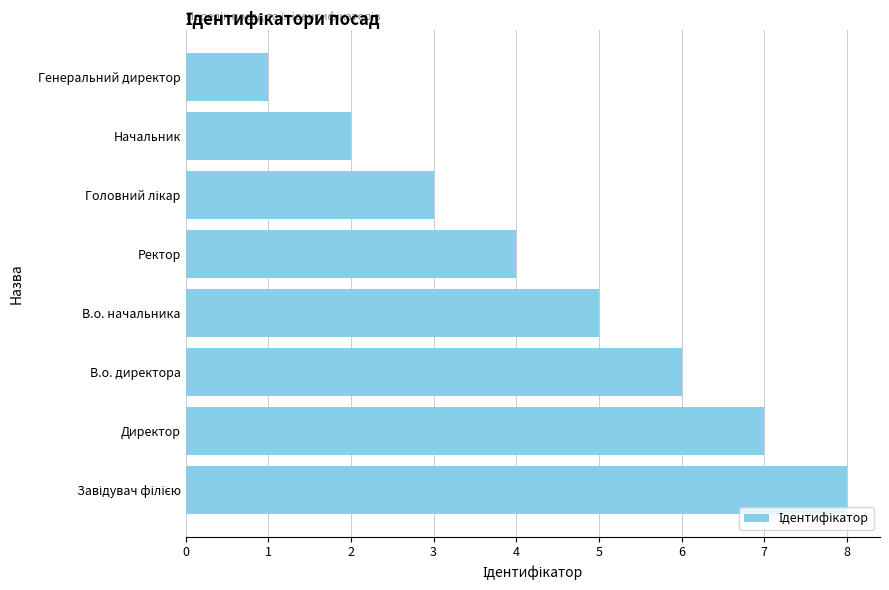

How many data points are less than 5?

4